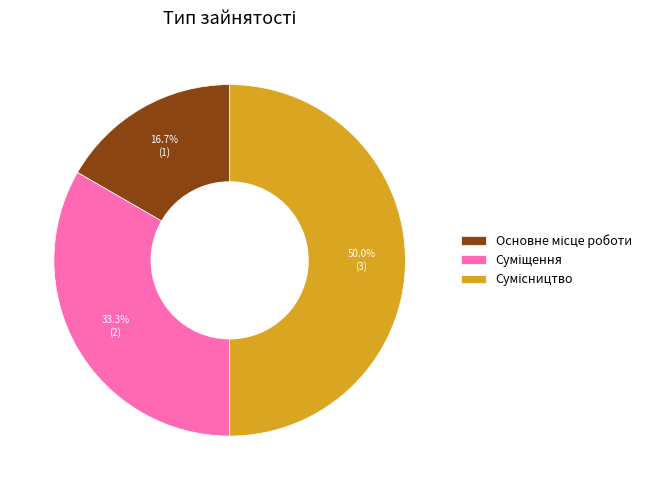

Count the number of slices in the pie.

3